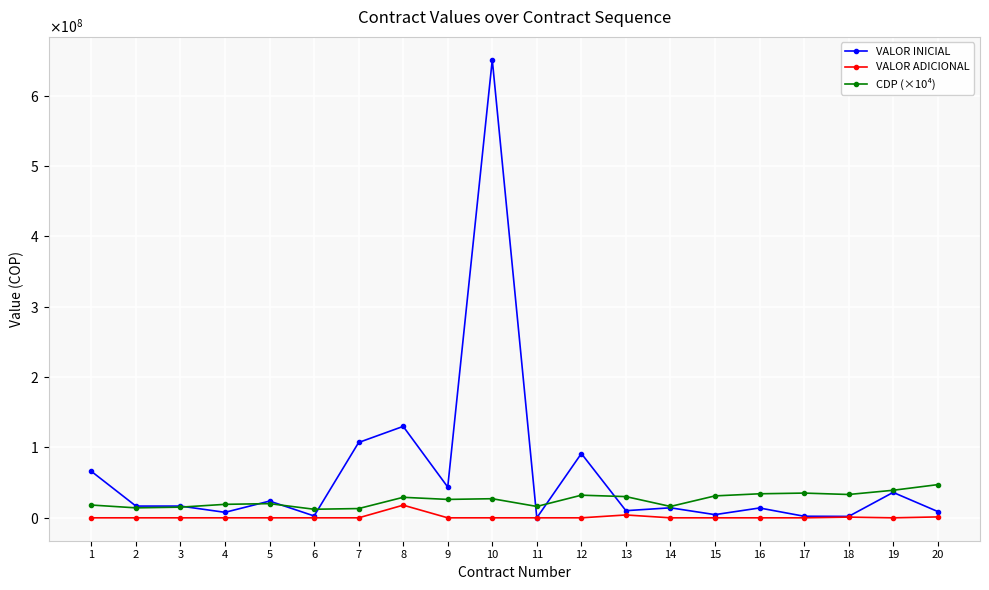

What is the value of the VALOR INICIAL point at the 17th from the left?

2247910